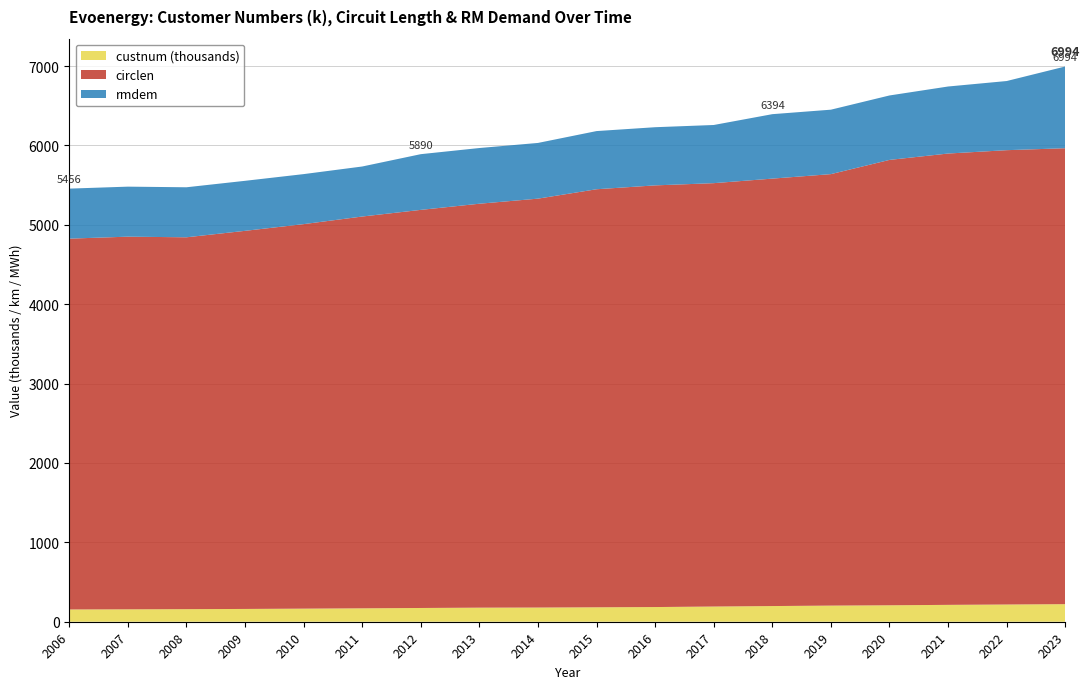

True or false: custnum (thousands) has a value of 177.3 at 2013.

True